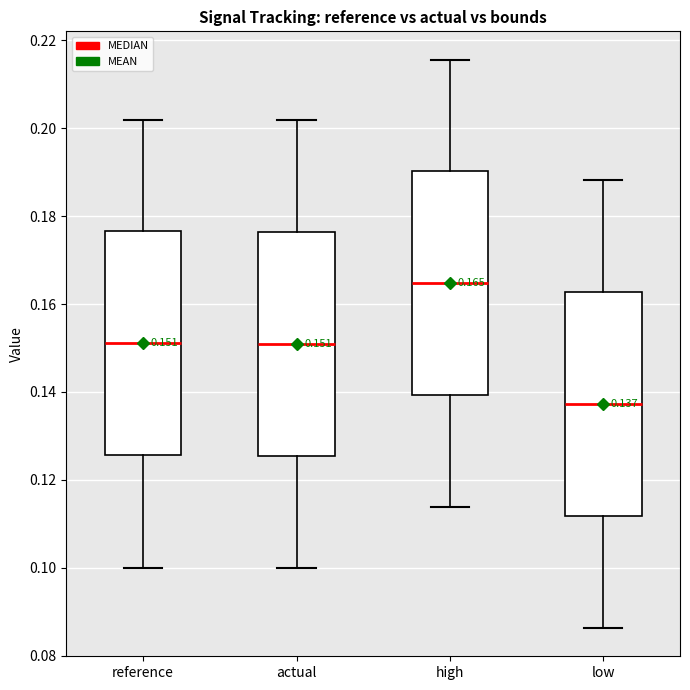

Which box's median line is the lowest?

low